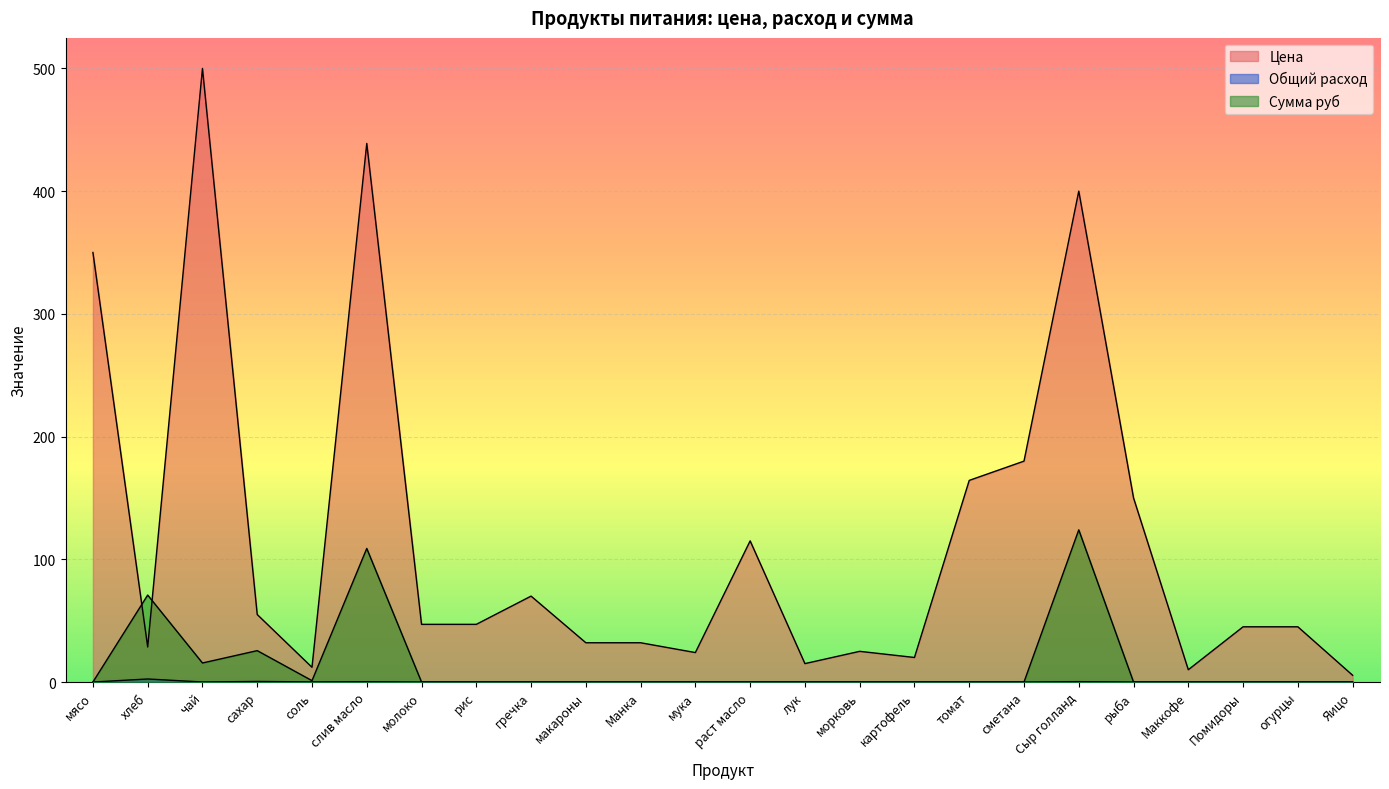

What are all the series names shown in the legend?

Цена, Общий расход, Сумма руб